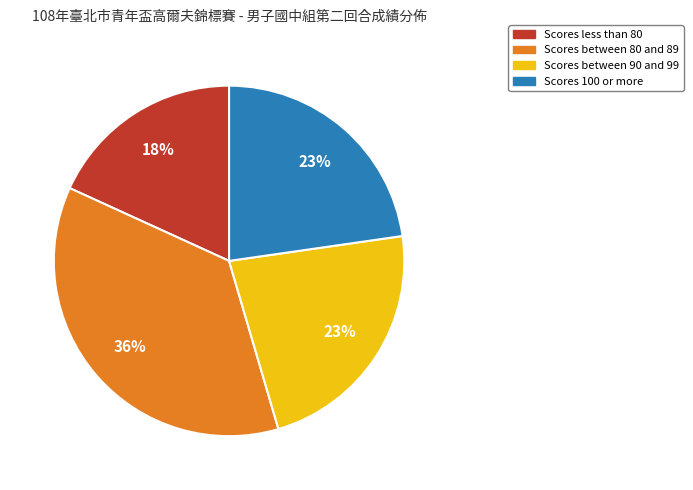

Does any single category account for the majority?

No